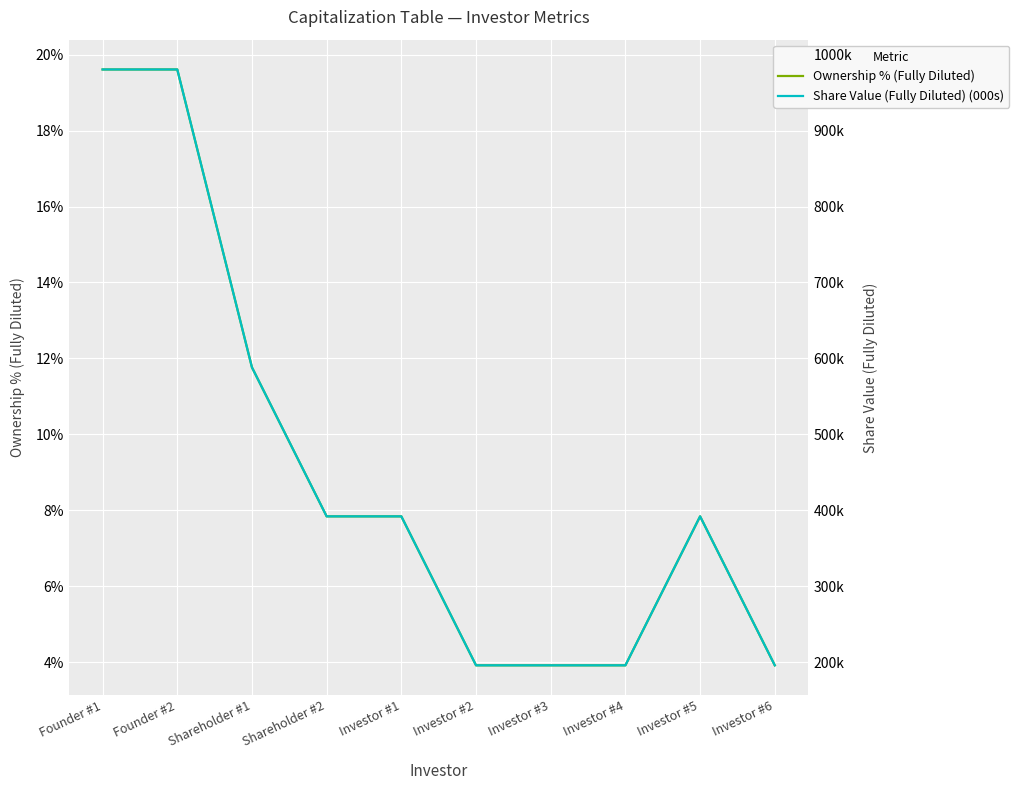

Reading left to right, what are all the values shown in this chart?

Ownership % (Fully Diluted): 19.6	19.6	11.8	7.8	7.8	3.9	3.9	3.9	7.8	3.9
Share Value (Fully Diluted) (000s): 980.4	980.4	588.2	392.2	392.2	196.1	196.1	196.1	392.2	196.1